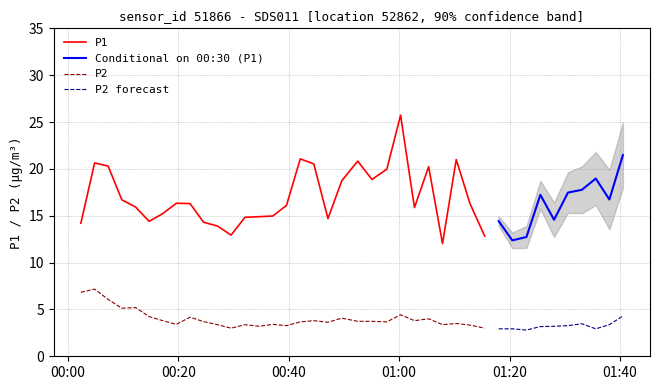

What is the lowest value of the P1 series?

12.0